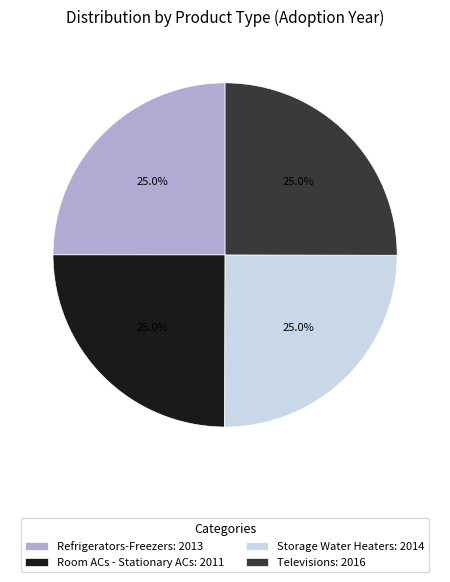

Count the number of slices in the pie.

4